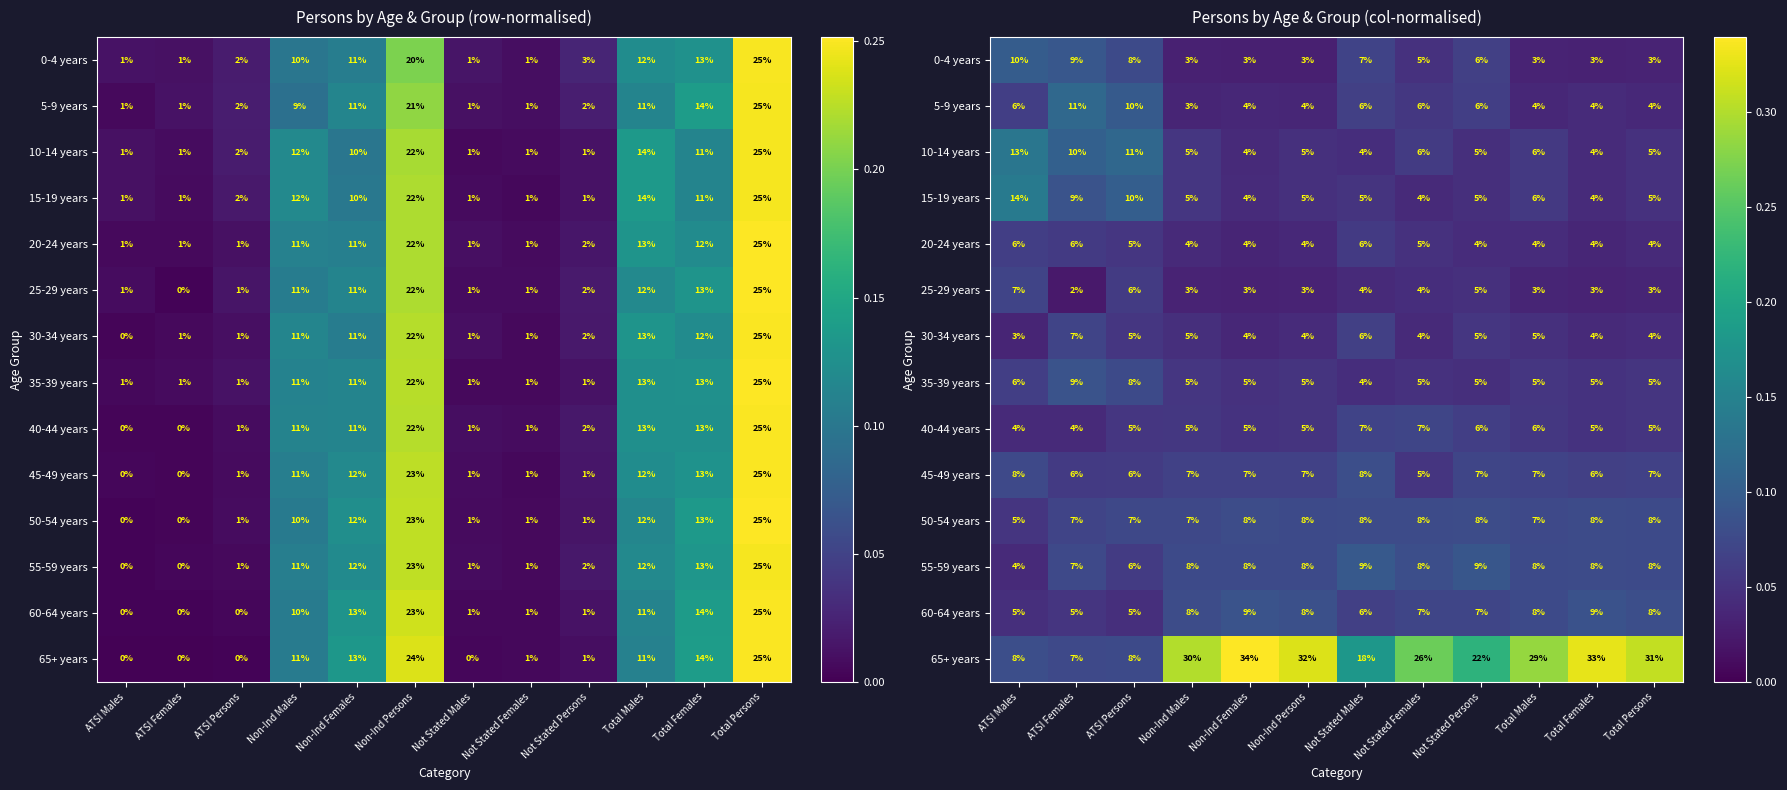

Which series has the largest range (max minus min)?

65+ years